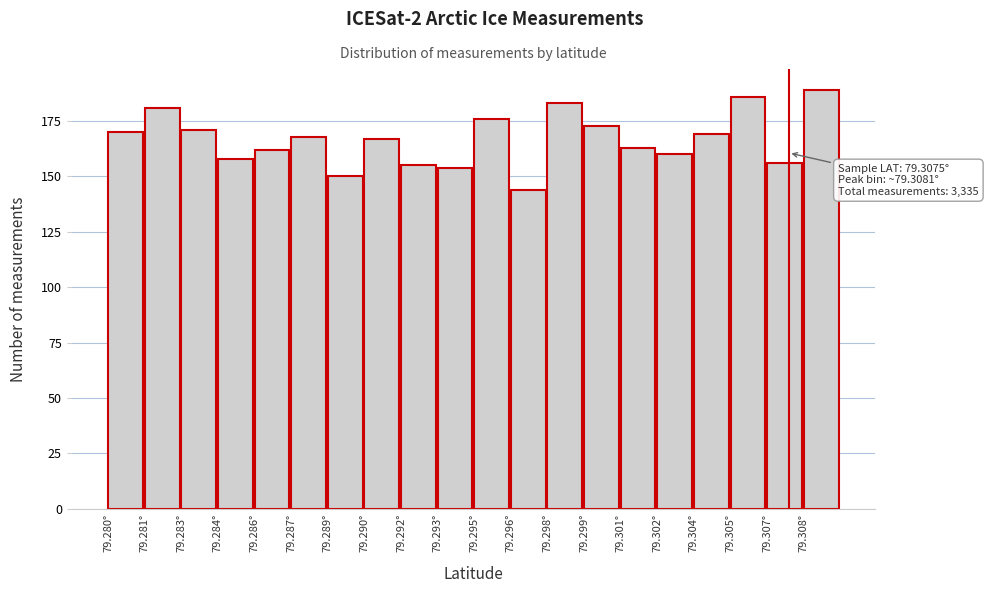

Reading left to right, list all the values displayed in this chart.

170	181	171	158	162	168	150	167	155	154	176	144	183	173	163	160	169	186	156	189